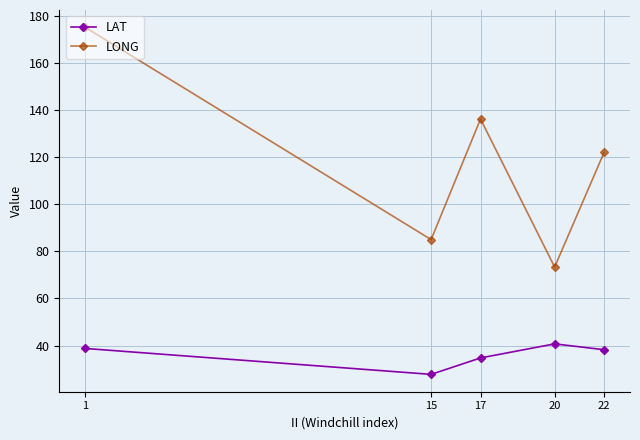

True or false: LAT has more than 0 points higher than both neighbors.

True